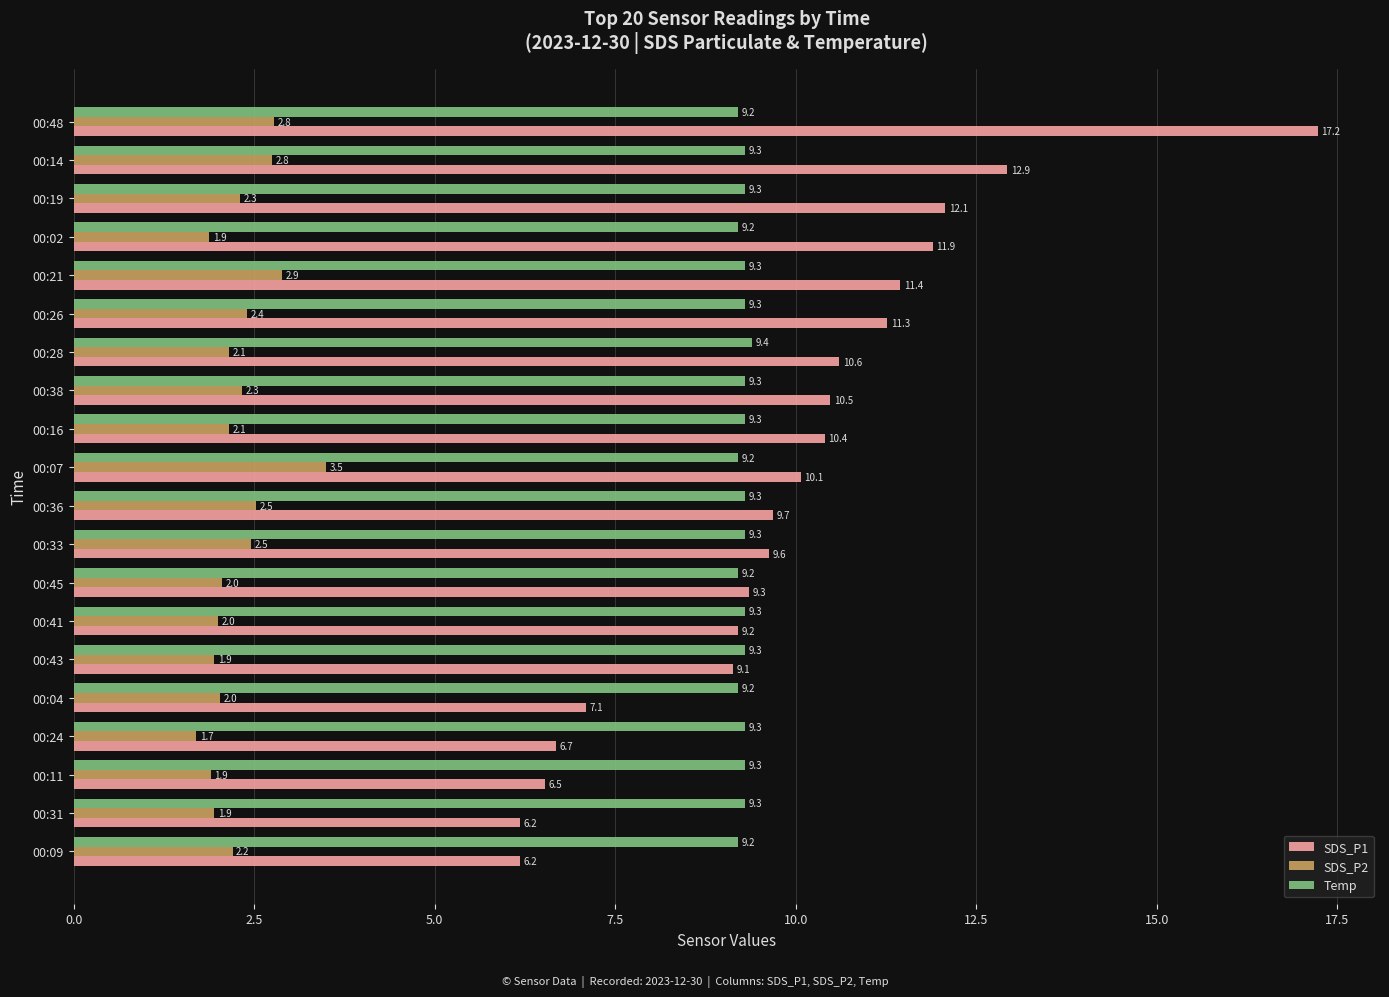

How many data points in SDS_P1 are above 10?

10